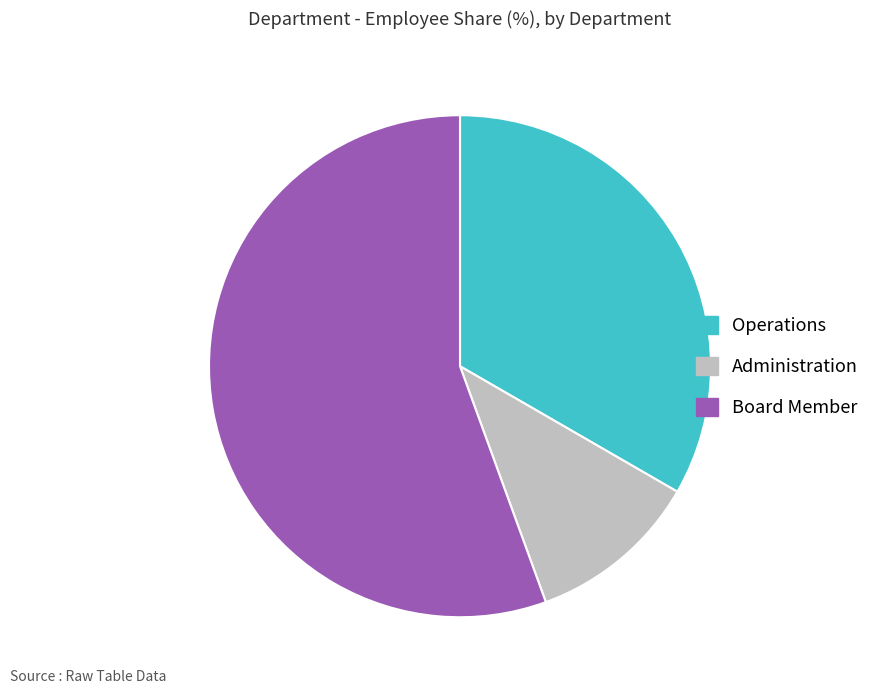

What is the ratio of the value at Board Member to the value at Administration?

5.0